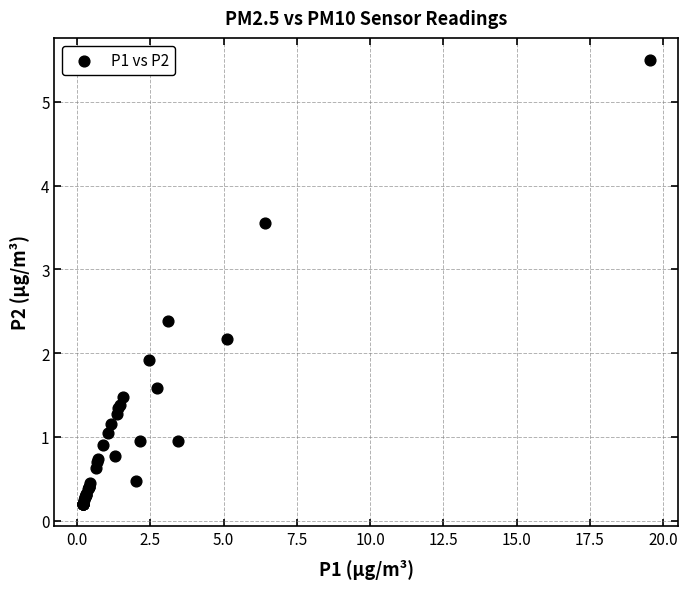

What Y value in the scatter plot is closest to 2?

1.9